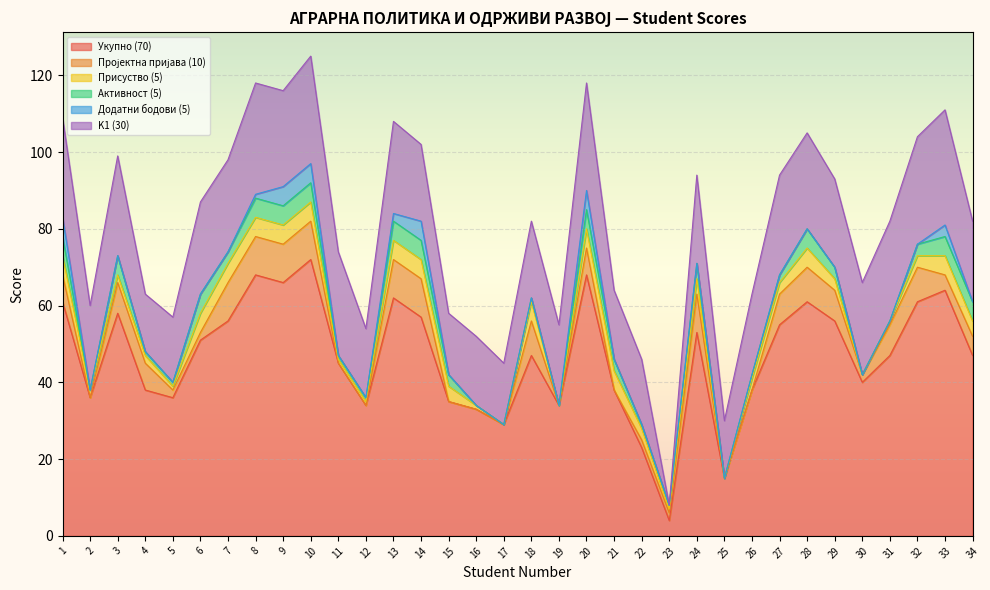

The K1 (30) series shows 17 at 22. True or false?

True